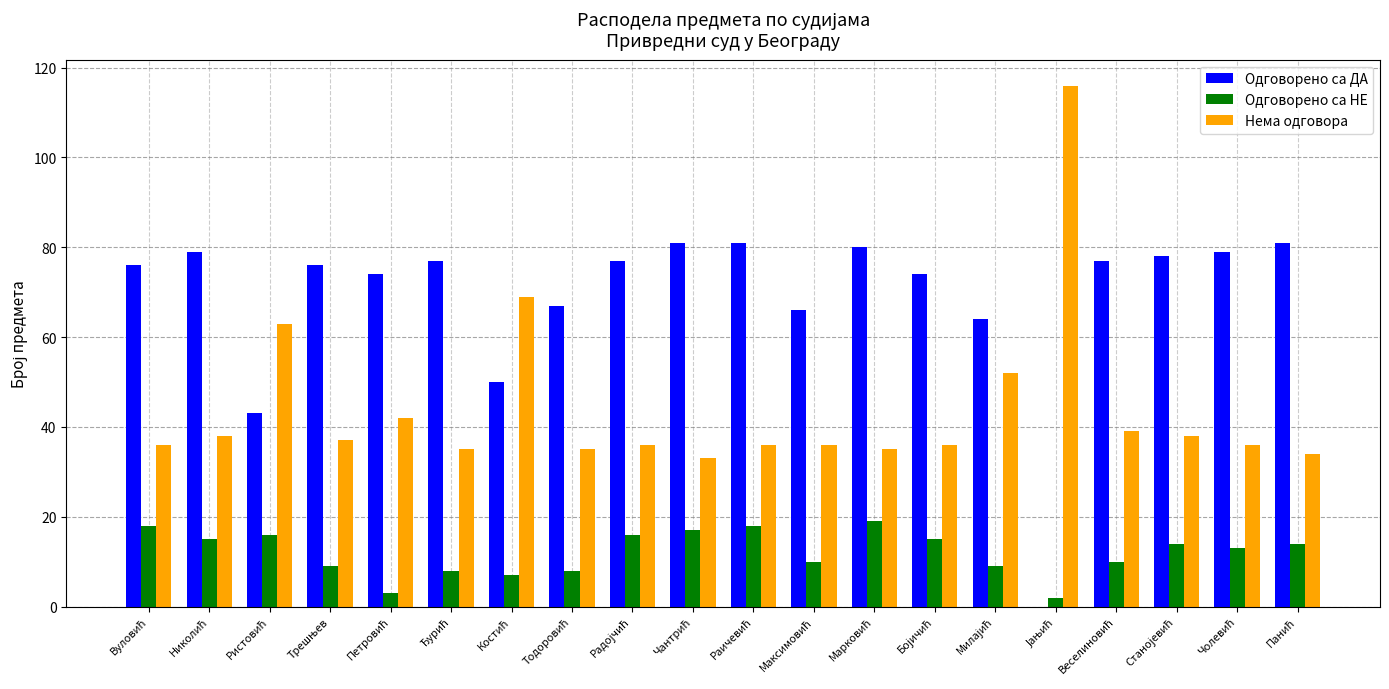

How many groups of bars are there?

20